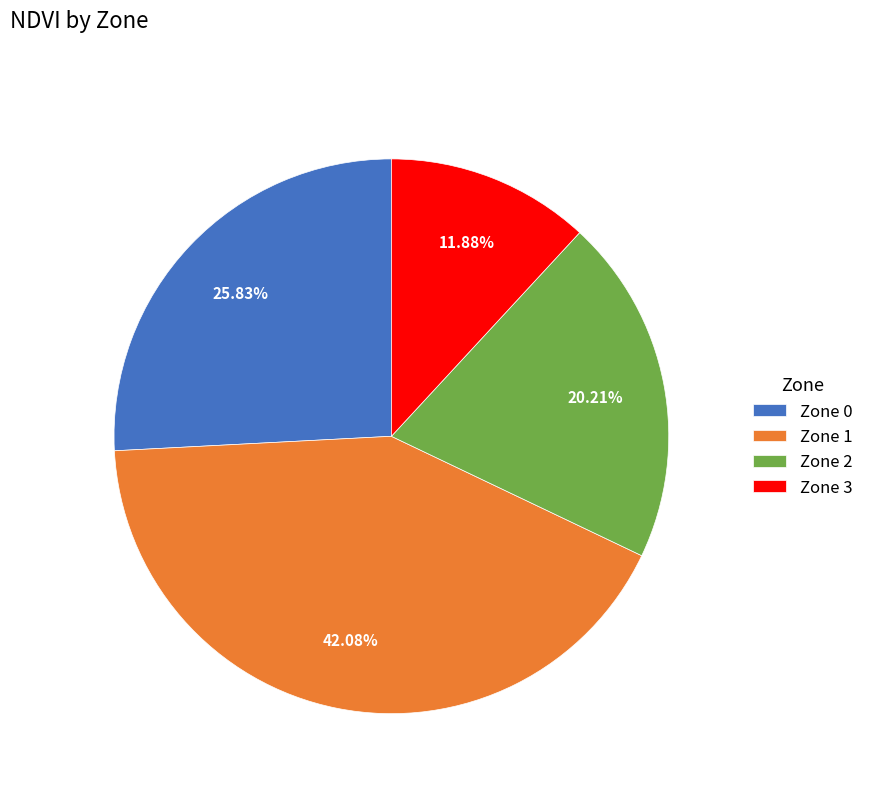

To the nearest percent, what portion does Zone 1 represent?

42%